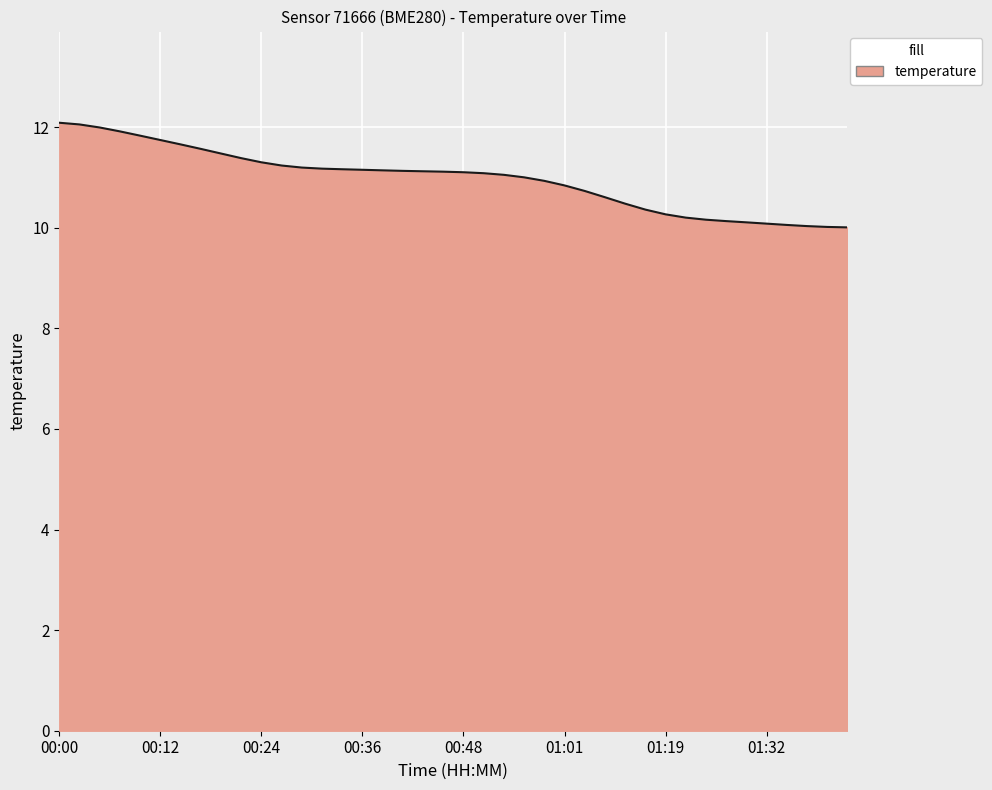

What is the difference between the maximum and minimum values?

2.1